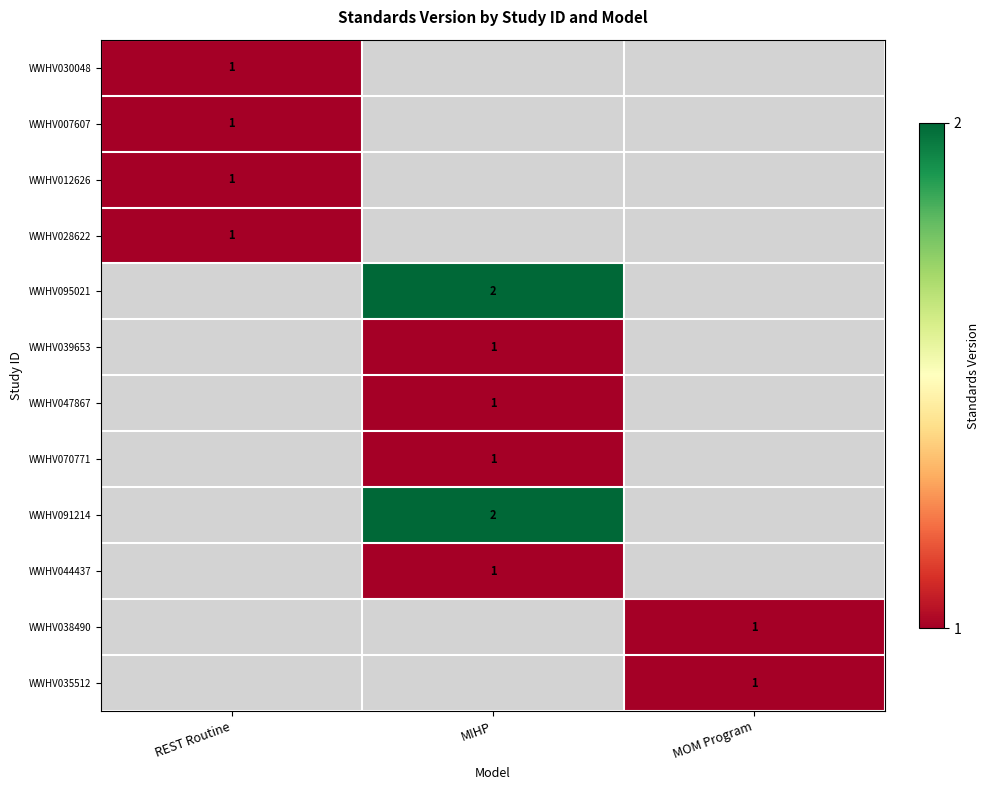

What is the minimum value shown in the chart?

1.0